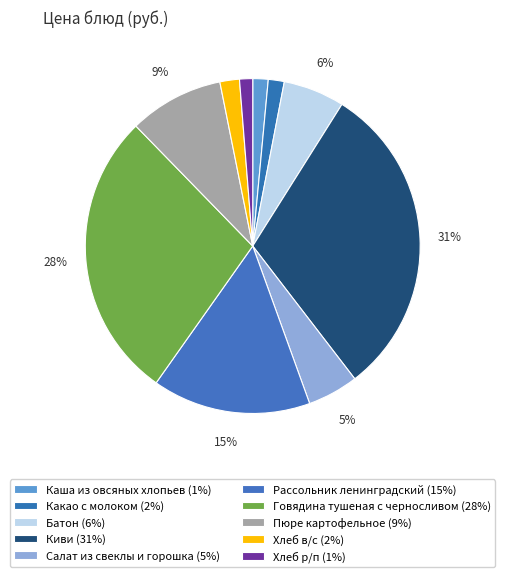

How many slices are in this pie chart?

10